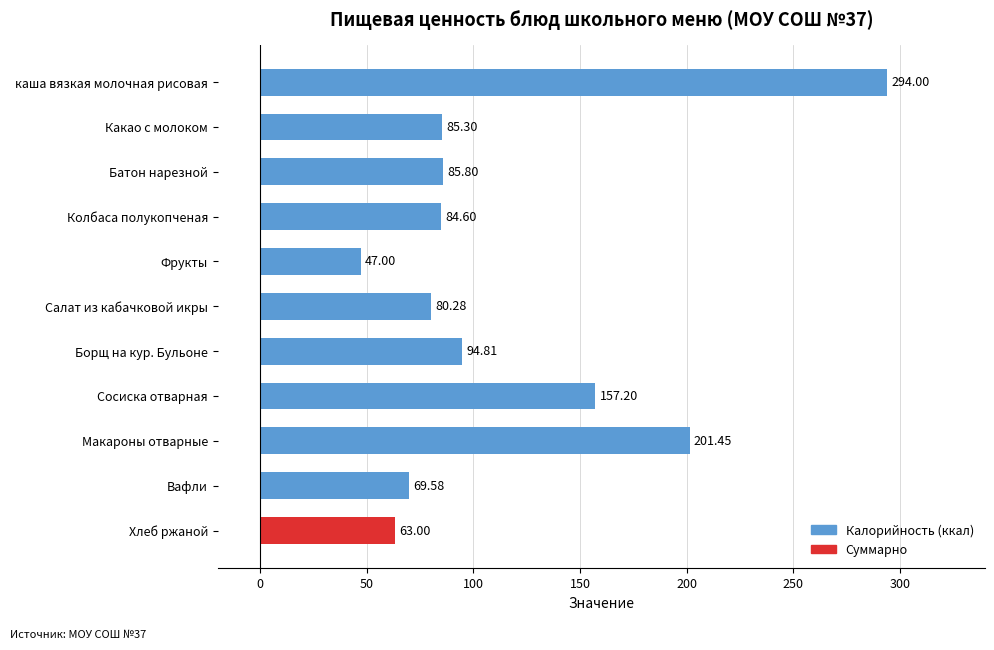

Between Сосиска отварная and Батон нарезной, which is larger?

Сосиска отварная